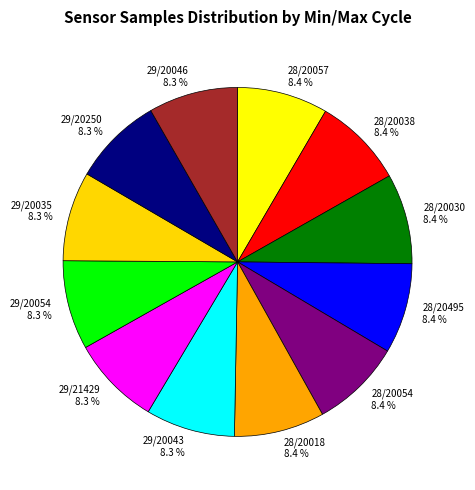

Does 29/21429 represent more than half of the total?

No